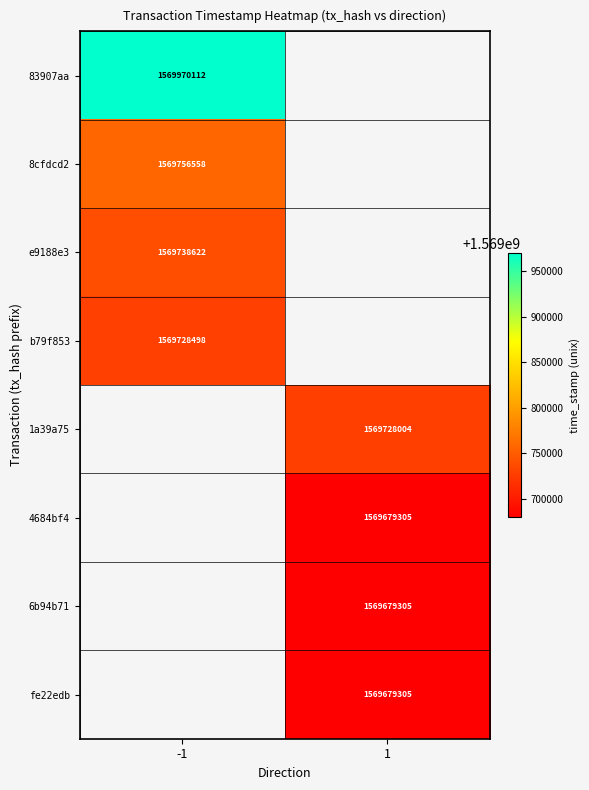

Is the value of 6b94b71 at 1 greater than the value of b79f853 at -1?

No